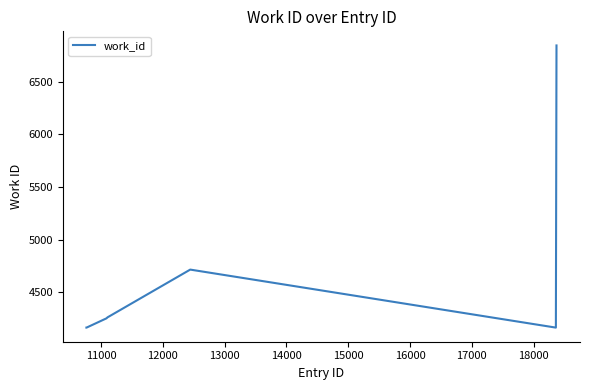

Is this an area chart (filled region under the line)?

No